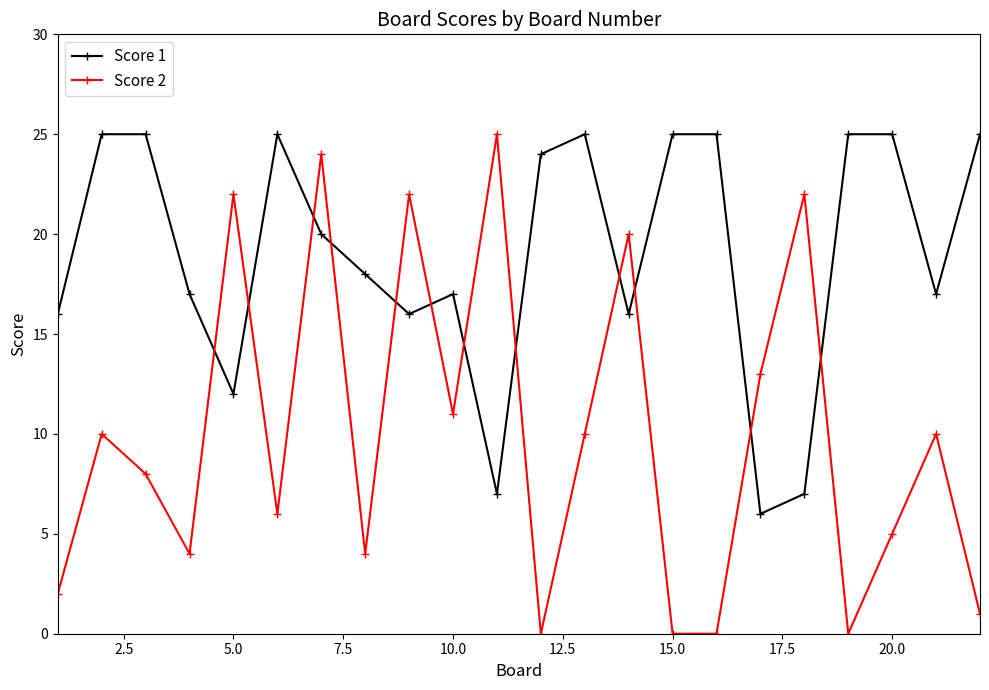

Which series has the widest spread of values?

Score 2